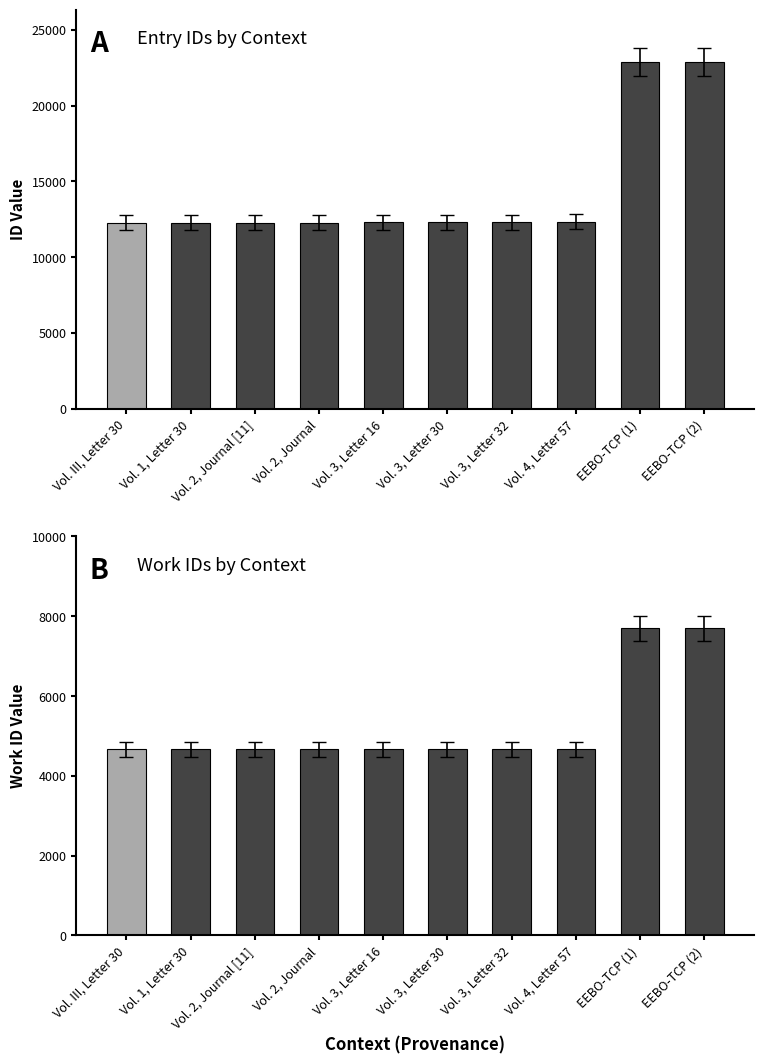

Reading left to right, what are all the values shown in this chart?

id: 12279	12285	12286	12287	12289	12290	12291	12340	22900	22907
work_id: 4671	4671	4671	4671	4671	4671	4671	4671	7697	7697